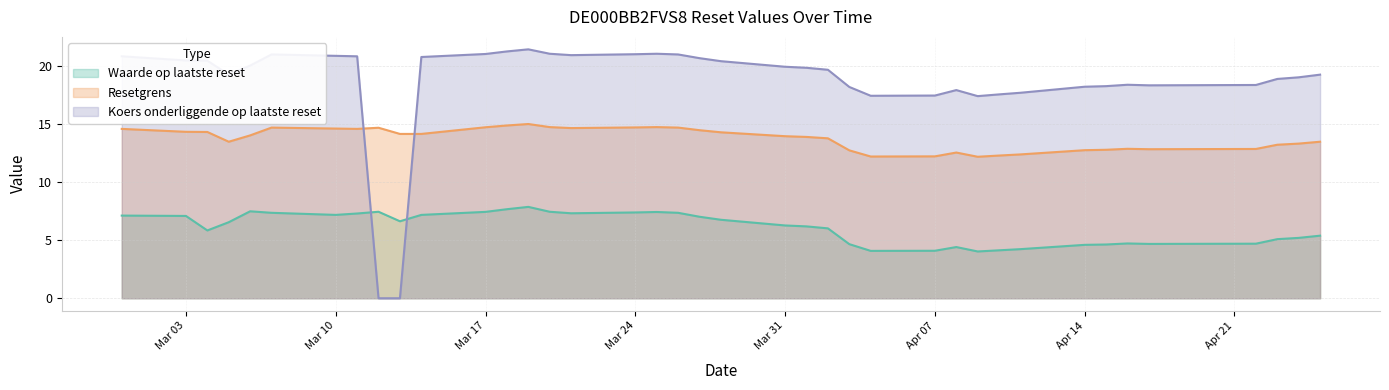

At which category is the sum across all series the highest?

2025-03-19